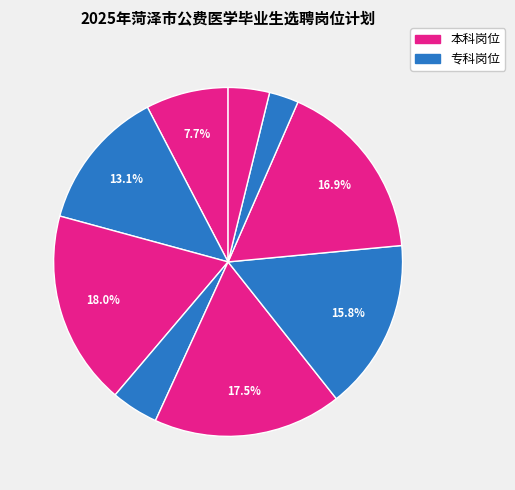

Count the number of slices in the pie.

9